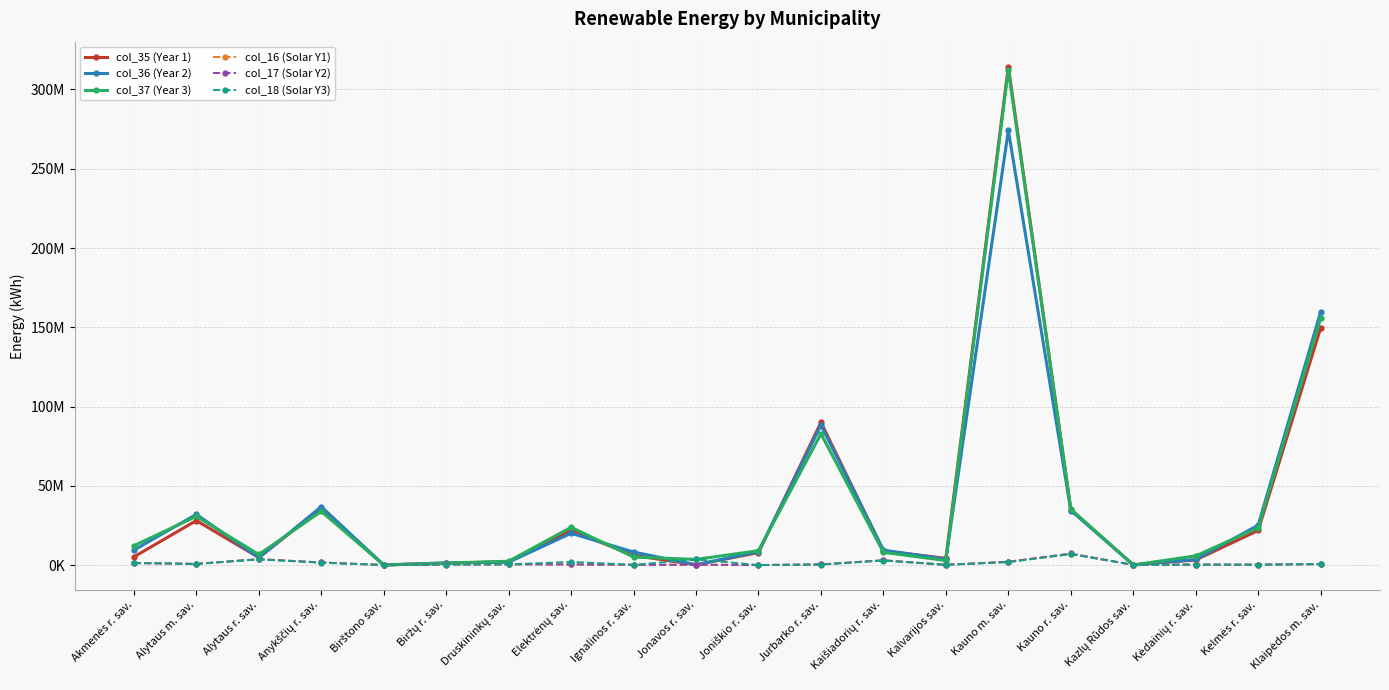

What are all the series names shown in the legend?

col_35 (Year 1), col_36 (Year 2), col_37 (Year 3), col_16 (Solar Y1), col_17 (Solar Y2), col_18 (Solar Y3)